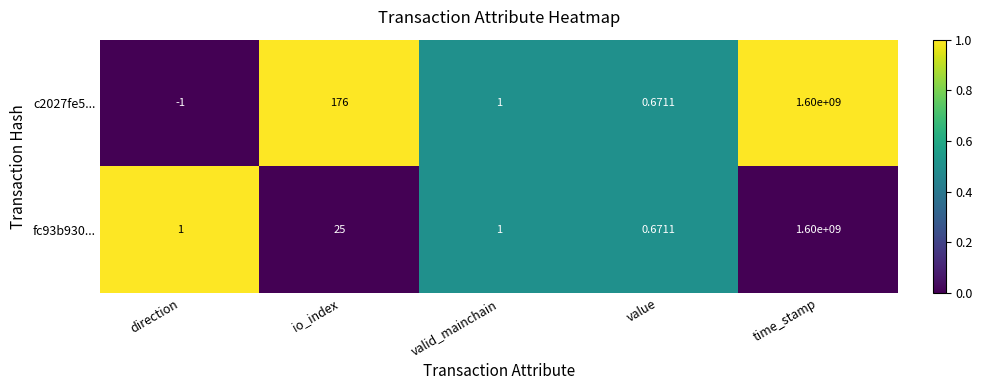

At which category does the chart reach its peak across all series?

time_stamp